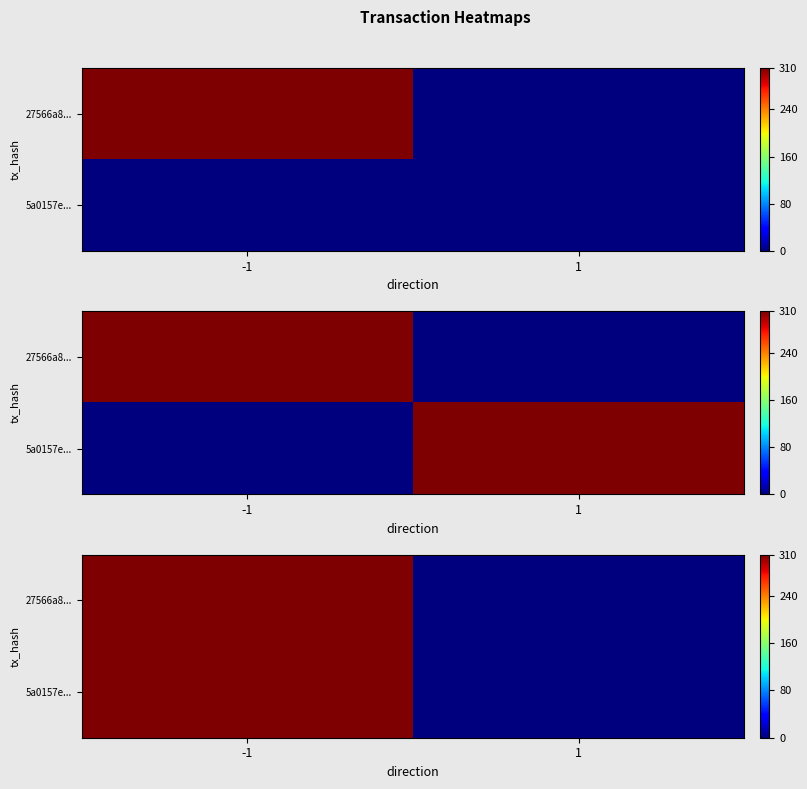

At which label does 27566a8... reach its peak?

-1